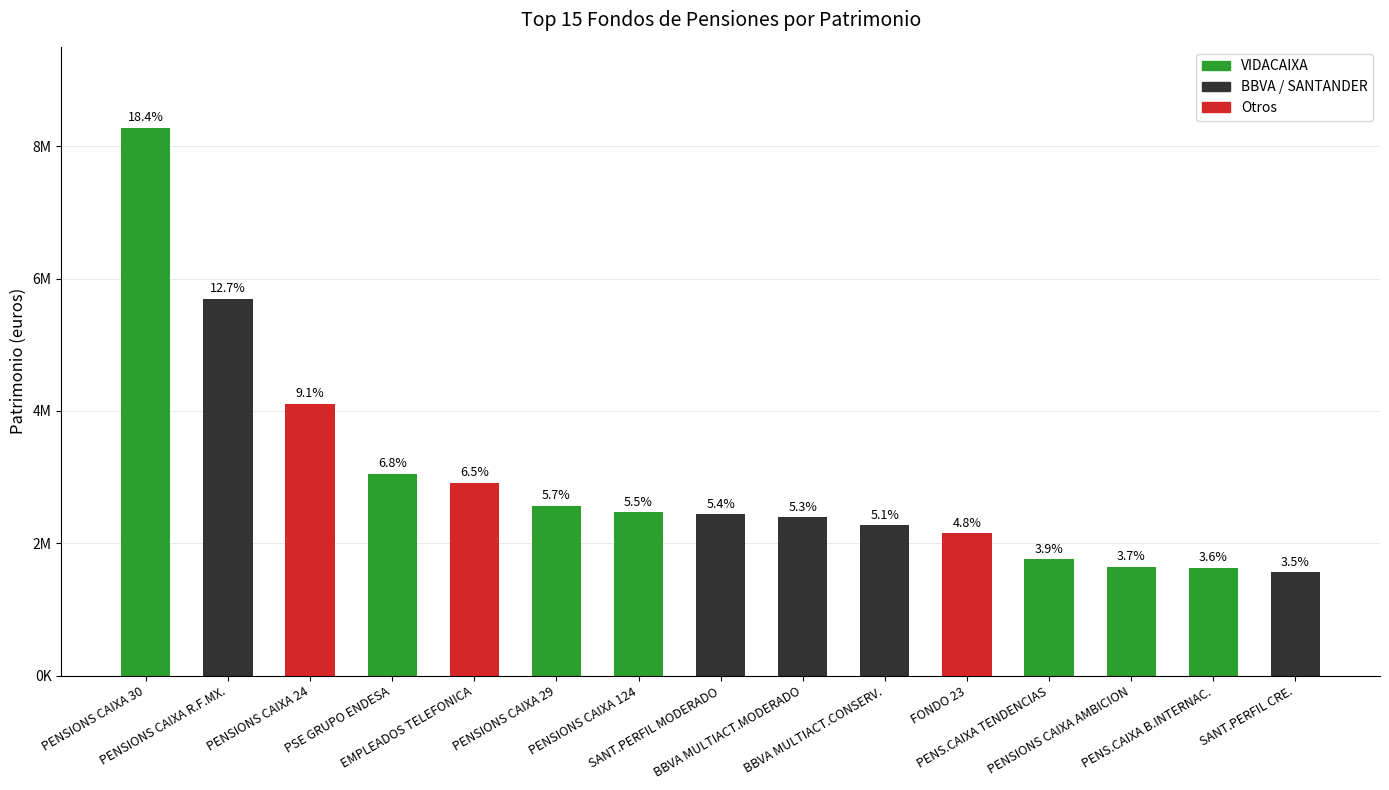

Does the chart contain any negative values?

No